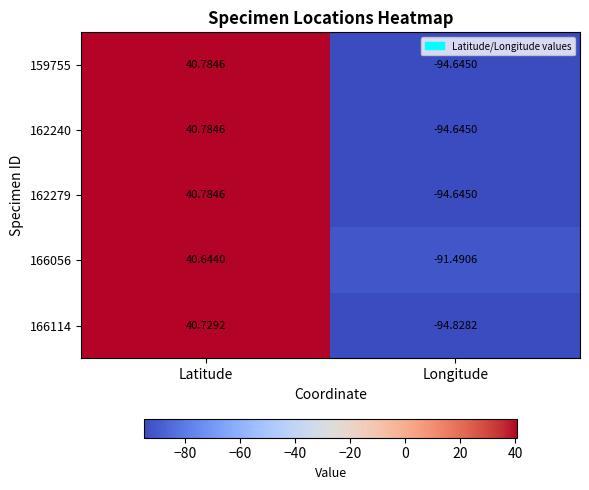

Which category has the highest value across all series?

Latitude